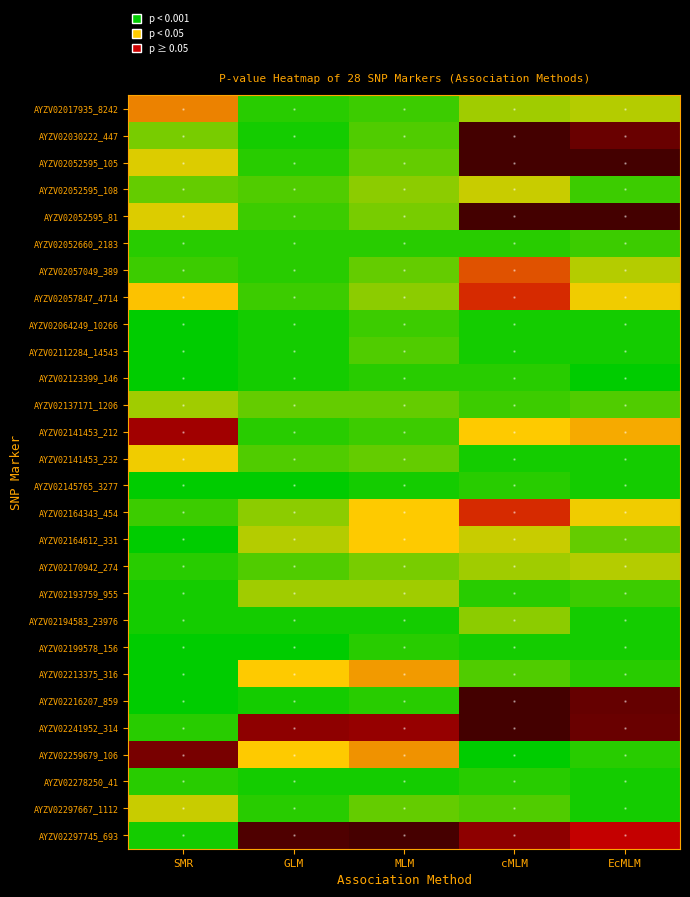

Reading right to left, list all the values displayed in this chart.

AYZV02017935_8242: EcMLM=0.0	cMLM=0.0	MLM=0.0	GLM=0.0	SMR=0.0
AYZV02030222_447: EcMLM=0.2	cMLM=0.2	MLM=0.0	GLM=0.0	SMR=0.0
AYZV02052595_105: EcMLM=0.5	cMLM=0.7	MLM=0.0	GLM=0.0	SMR=0.0
AYZV02052595_108: EcMLM=0.0	cMLM=0.0	MLM=0.0	GLM=0.0	SMR=0.0
AYZV02052595_81: EcMLM=0.5	cMLM=0.8	MLM=0.0	GLM=0.0	SMR=0.0
AYZV02052660_2183: EcMLM=0.0	cMLM=0.0	MLM=0.0	GLM=0.0	SMR=0.0
AYZV02057049_389: EcMLM=0.0	cMLM=0.0	MLM=0.0	GLM=0.0	SMR=0.0
AYZV02057847_4714: EcMLM=0.0	cMLM=0.0	MLM=0.0	GLM=0.0	SMR=0.0
AYZV02064249_10266: EcMLM=0.0	cMLM=0.0	MLM=0.0	GLM=0.0	SMR=0.0
AYZV02112284_14543: EcMLM=0.0	cMLM=0.0	MLM=0.0	GLM=0.0	SMR=0.0
AYZV02123399_146: EcMLM=0.0	cMLM=0.0	MLM=0.0	GLM=0.0	SMR=0.0
AYZV02137171_1206: EcMLM=0.0	cMLM=0.0	MLM=0.0	GLM=0.0	SMR=0.0
AYZV02141453_212: EcMLM=0.0	cMLM=0.0	MLM=0.0	GLM=0.0	SMR=0.1
AYZV02141453_232: EcMLM=0.0	cMLM=0.0	MLM=0.0	GLM=0.0	SMR=0.0
AYZV02145765_3277: EcMLM=0.0	cMLM=0.0	MLM=0.0	GLM=0.0	SMR=0.0
AYZV02164343_454: EcMLM=0.0	cMLM=0.0	MLM=0.0	GLM=0.0	SMR=0.0
AYZV02164612_331: EcMLM=0.0	cMLM=0.0	MLM=0.0	GLM=0.0	SMR=0.0
AYZV02170942_274: EcMLM=0.0	cMLM=0.0	MLM=0.0	GLM=0.0	SMR=0.0
AYZV02193759_955: EcMLM=0.0	cMLM=0.0	MLM=0.0	GLM=0.0	SMR=0.0
AYZV02194583_23976: EcMLM=0.0	cMLM=0.0	MLM=0.0	GLM=0.0	SMR=0.0
AYZV02199578_156: EcMLM=0.0	cMLM=0.0	MLM=0.0	GLM=0.0	SMR=0.0
AYZV02213375_316: EcMLM=0.0	cMLM=0.0	MLM=0.0	GLM=0.0	SMR=0.0
AYZV02216207_859: EcMLM=0.2	cMLM=0.3	MLM=0.0	GLM=0.0	SMR=0.0
AYZV02241952_314: EcMLM=0.2	cMLM=0.3	MLM=0.1	GLM=0.1	SMR=0.0
AYZV02259679_106: EcMLM=0.0	cMLM=0.0	MLM=0.0	GLM=0.0	SMR=0.1
AYZV02278250_41: EcMLM=0.0	cMLM=0.0	MLM=0.0	GLM=0.0	SMR=0.0
AYZV02297667_1112: EcMLM=0.0	cMLM=0.0	MLM=0.0	GLM=0.0	SMR=0.0
AYZV02297745_693: EcMLM=0.0	cMLM=0.1	MLM=0.2	GLM=0.2	SMR=0.0